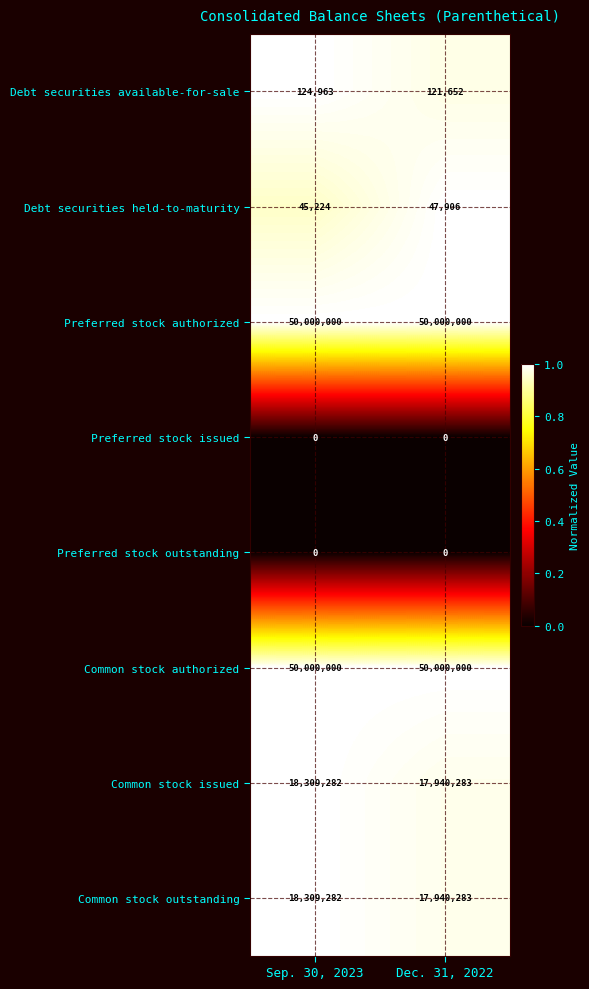

The value of Debt securities available-for-sale at Dec. 31, 2022 is 121652. True or false?

True